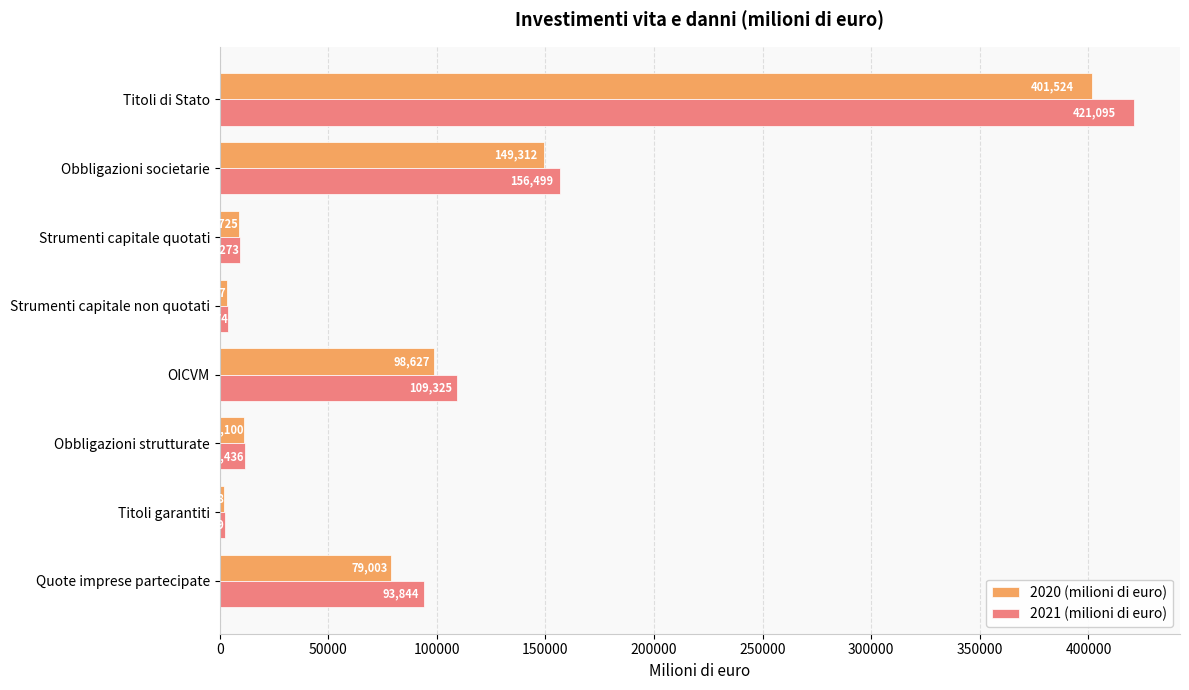

List the series in order of their peak value, highest first.

2021 (milioni di euro), 2020 (milioni di euro)